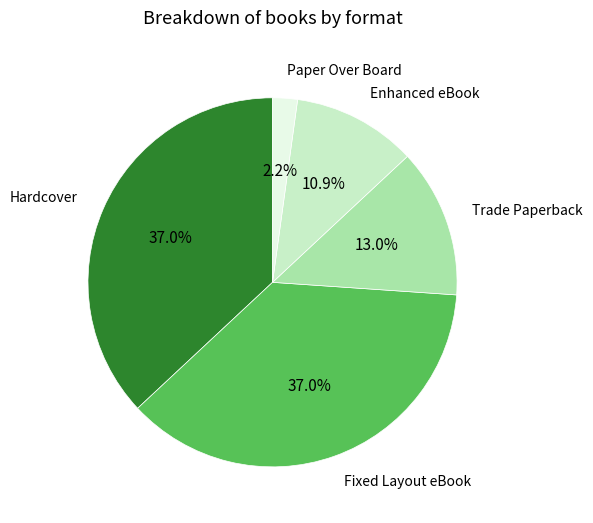

How many segments does this pie chart have?

5